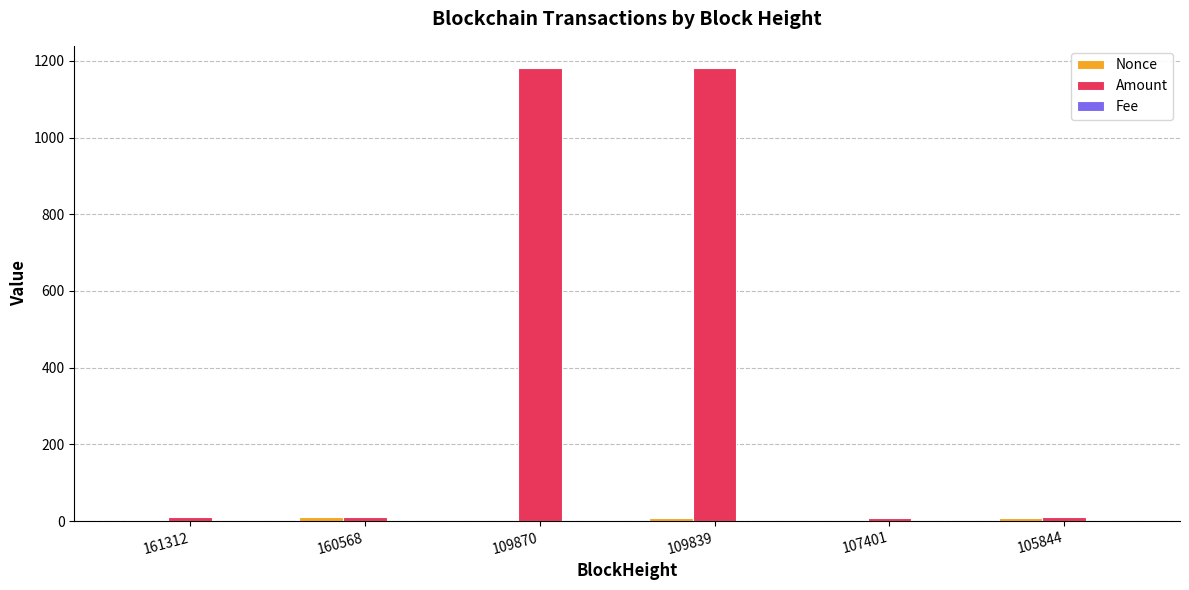

Are the bars grouped side by side (vs. stacked)?

Yes